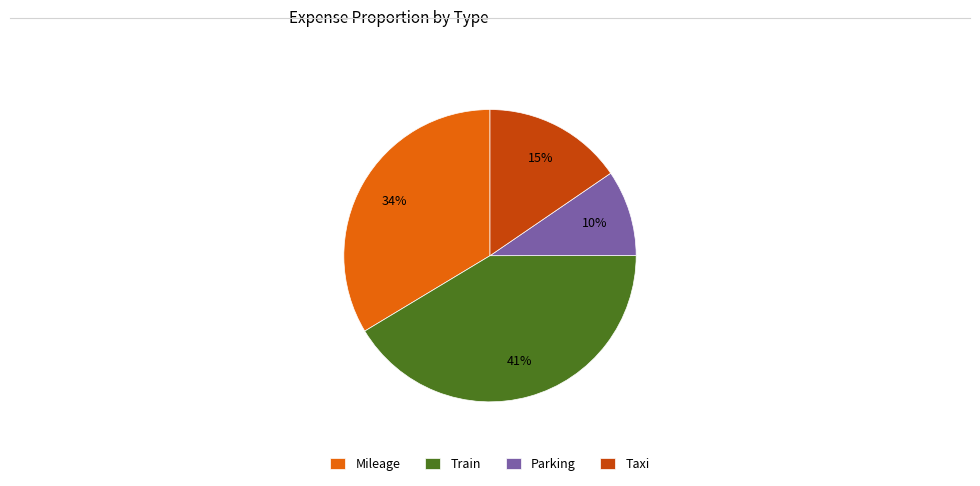

To the nearest percent, what portion does Train represent?

41%